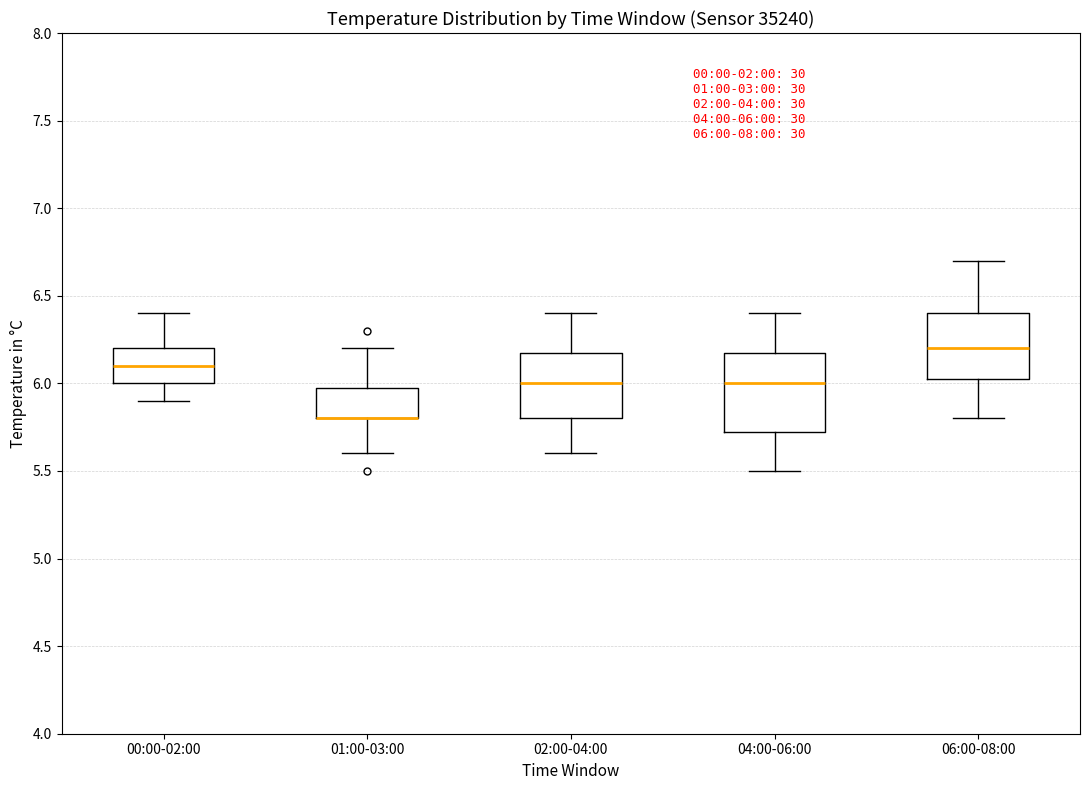

Which box is the tallest, from its lower edge to its upper edge?

04:00-06:00